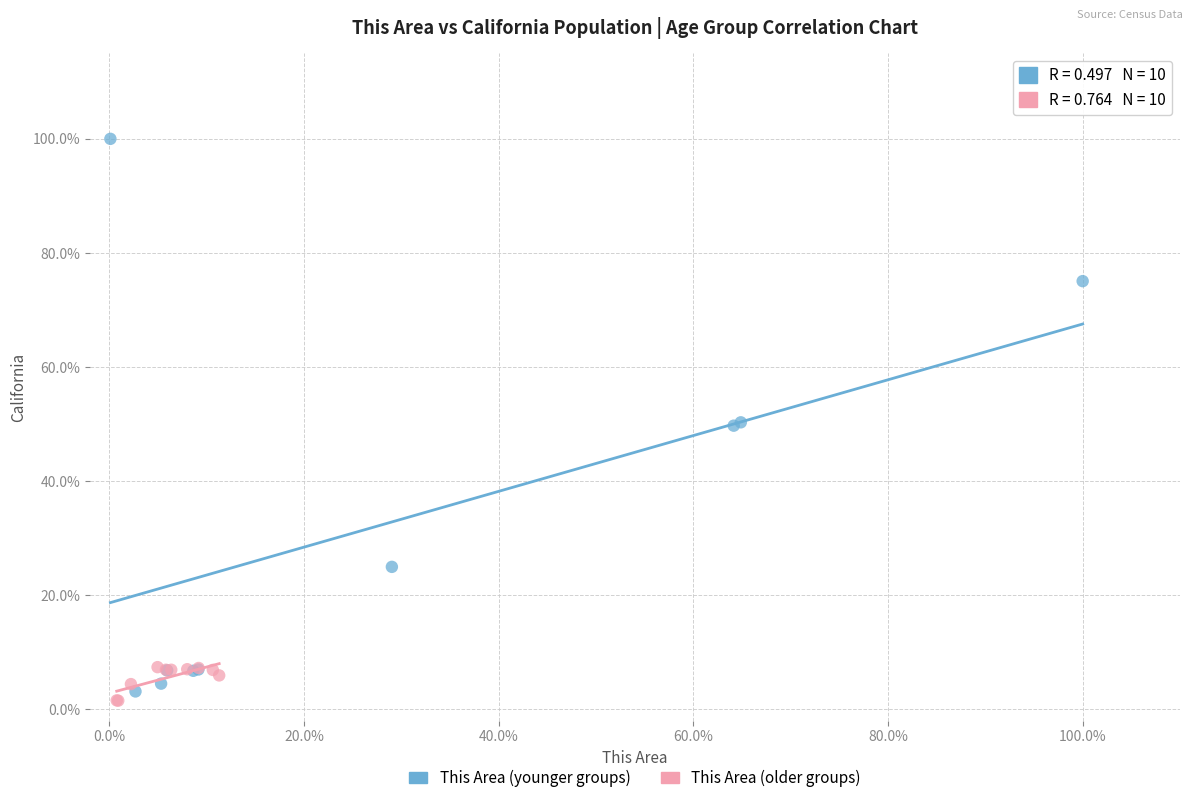

Which series has the largest Y range (max minus min)?

This Area (younger groups)